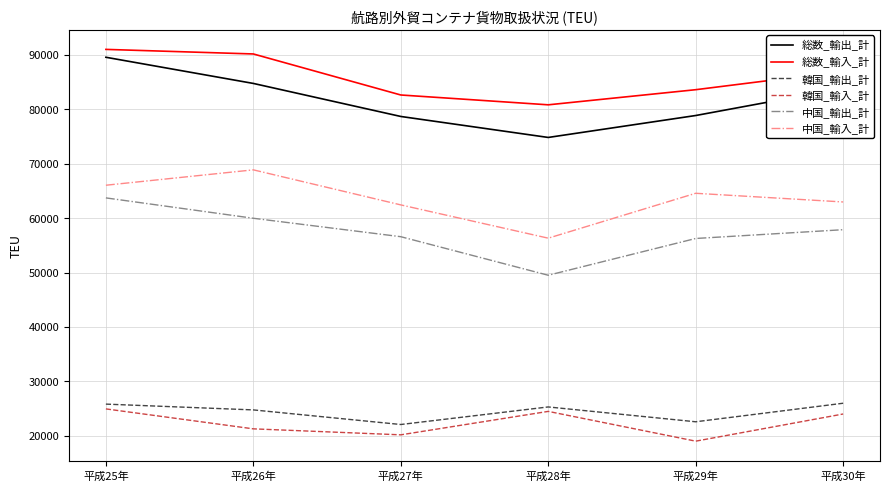

What is the minimum value for 総数_輸入_計?

80805